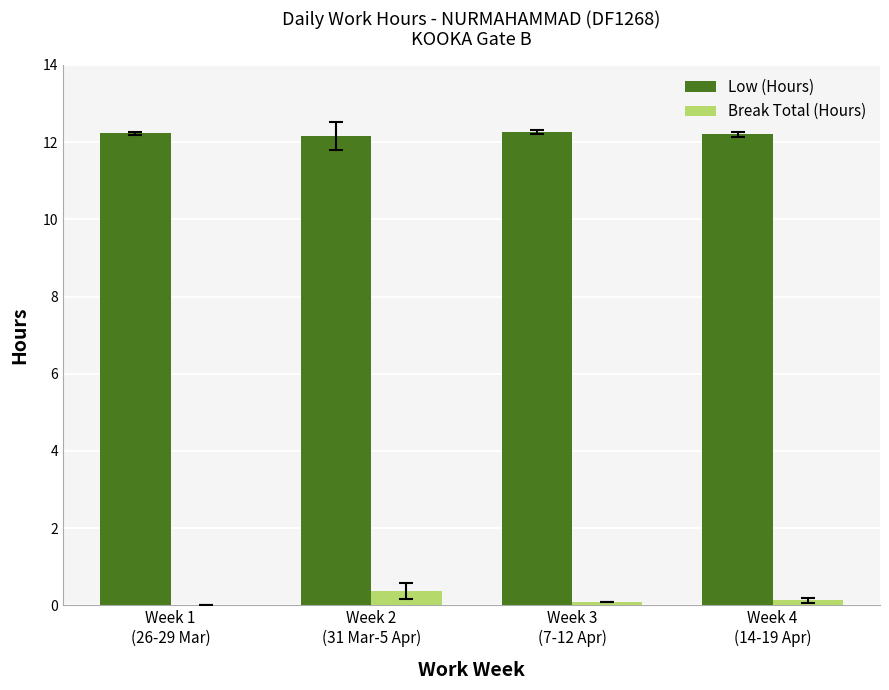

Which series has the largest total across all categories?

Low (Hours)